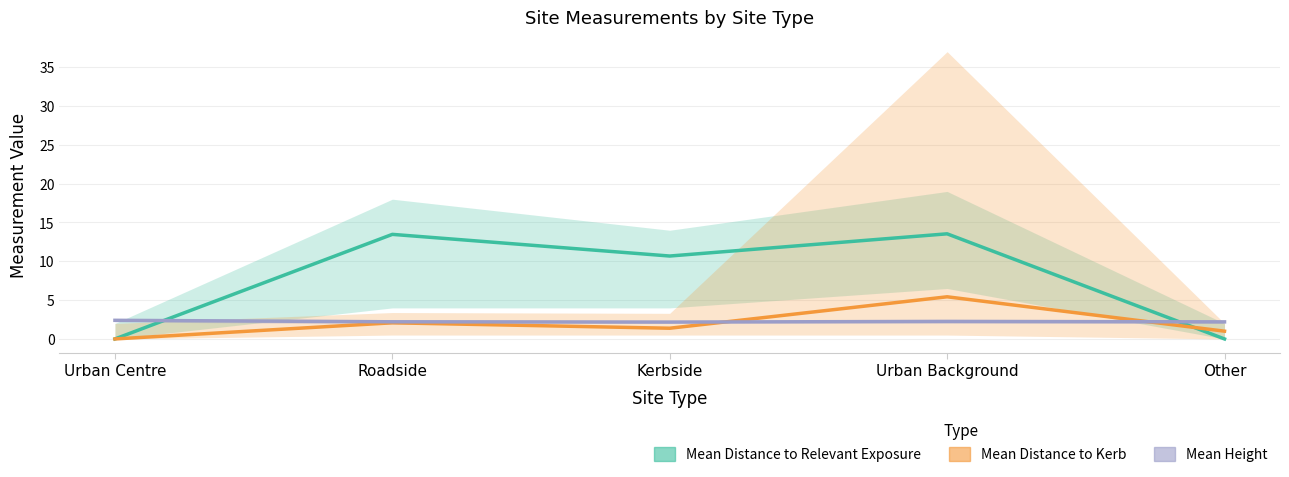

What is the difference between the Mean Distance to Relevant Exposure values at Urban Background and Roadside?

0.1